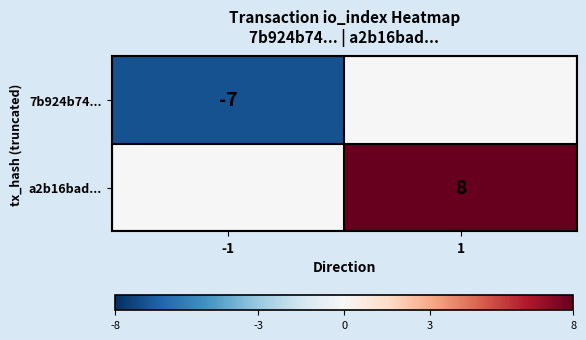

Is the value of a2b16bad... at 1 greater than the value of 7b924b74... at -1?

Yes